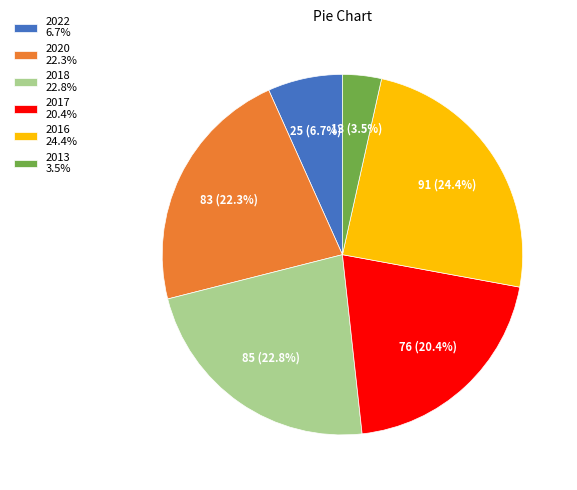

Is it true that 2017 is 27% of the pie?

False